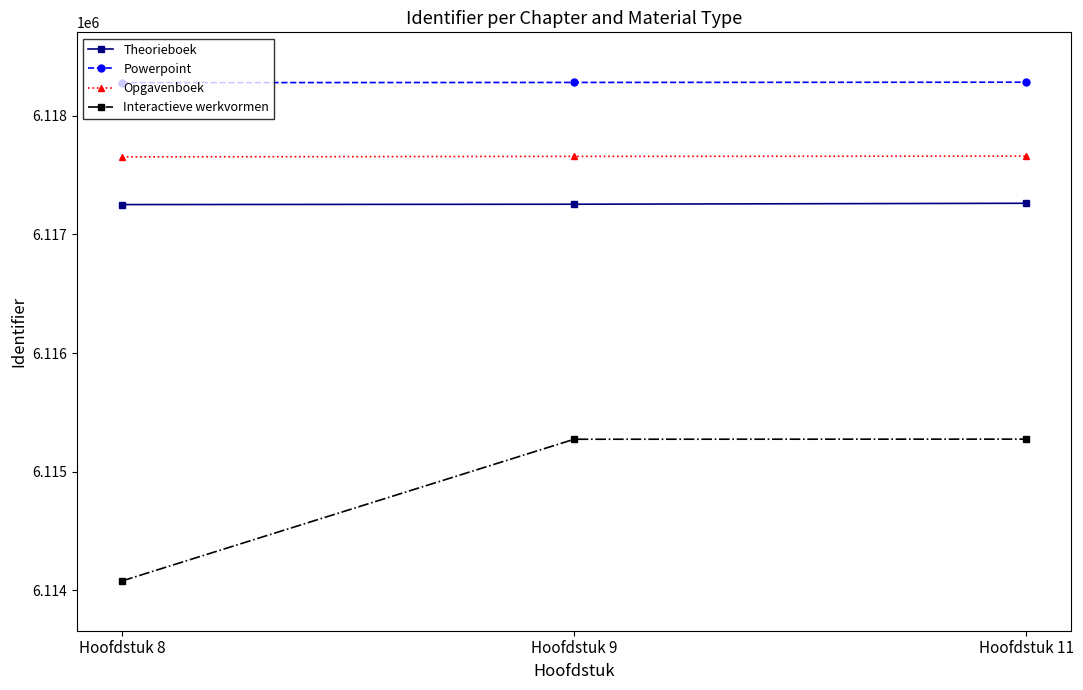

Is this an area chart (filled region under the line)?

No